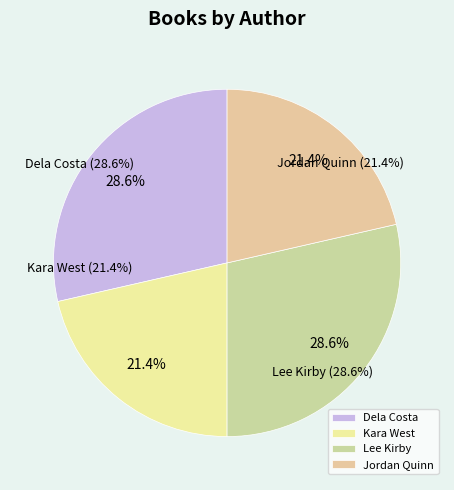

What is the ratio of the value at Jordan Quinn to the value at Kara West?

1.0